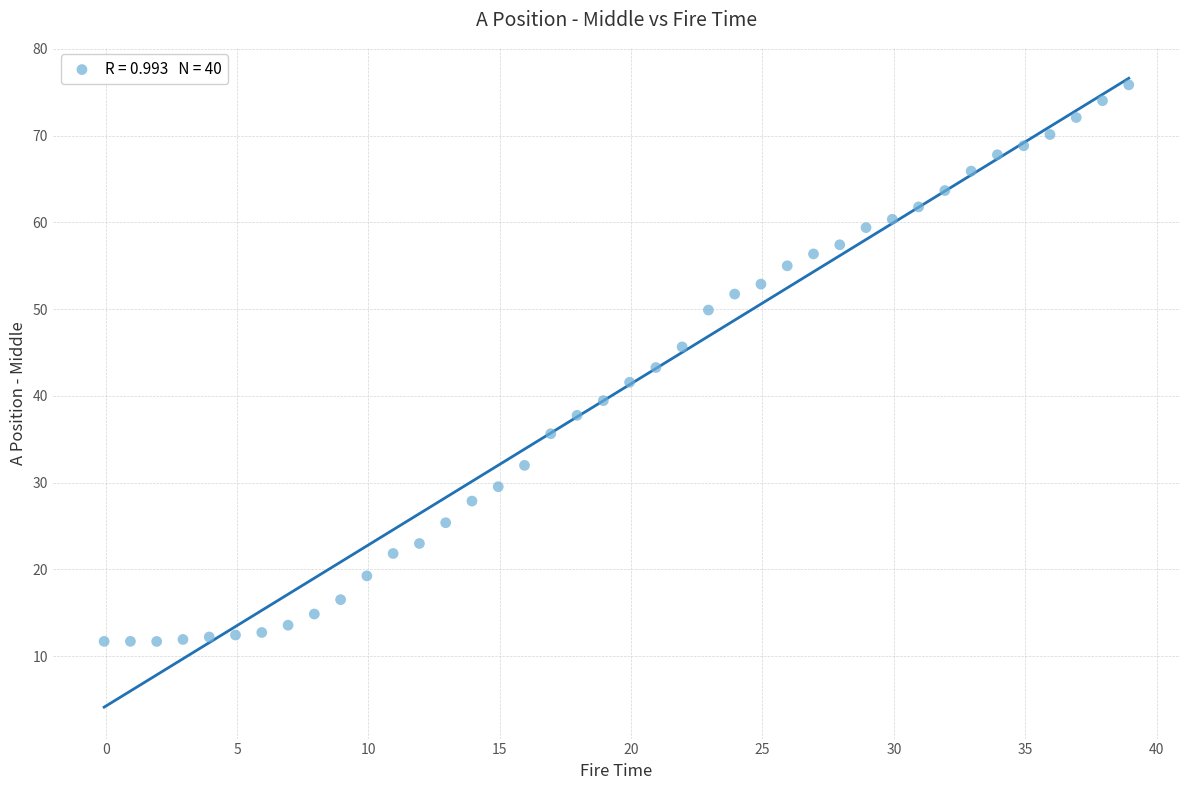

What is the range of X values (max minus min)?

39.0